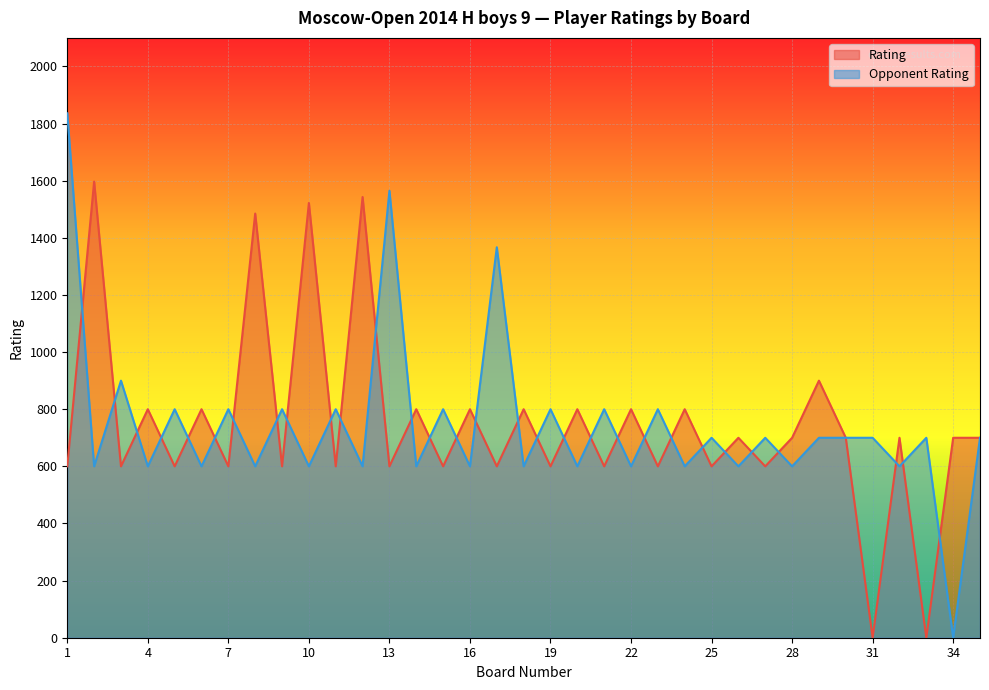

What is the value of the Rating point at the 3rd from the left?

600